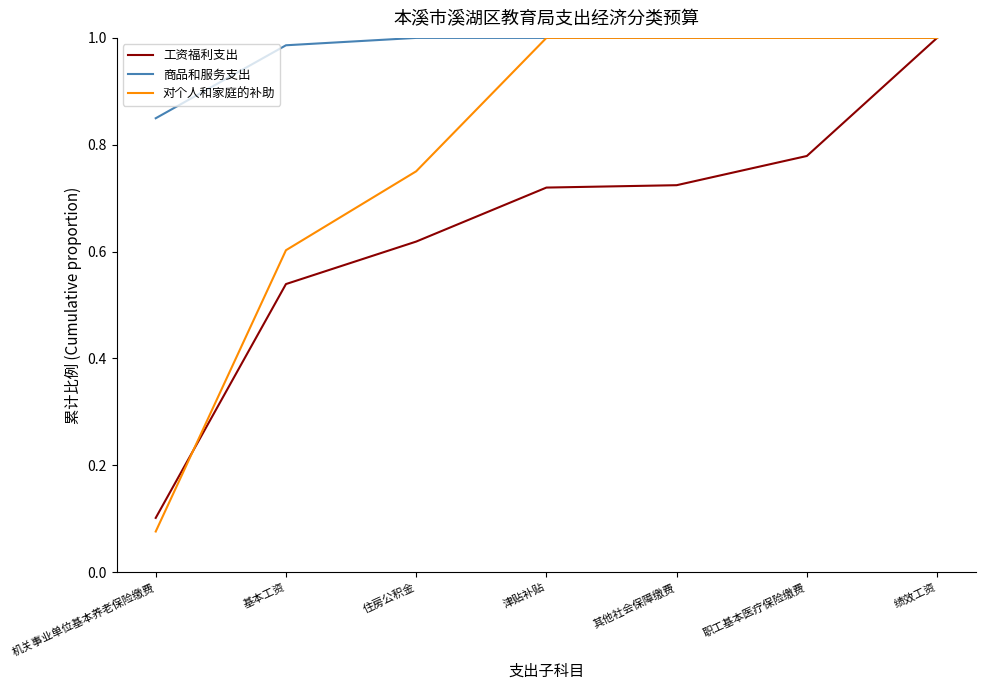

Between 住房公积金 and 津贴补贴, which series saw the biggest shift?

对个人和家庭的补助